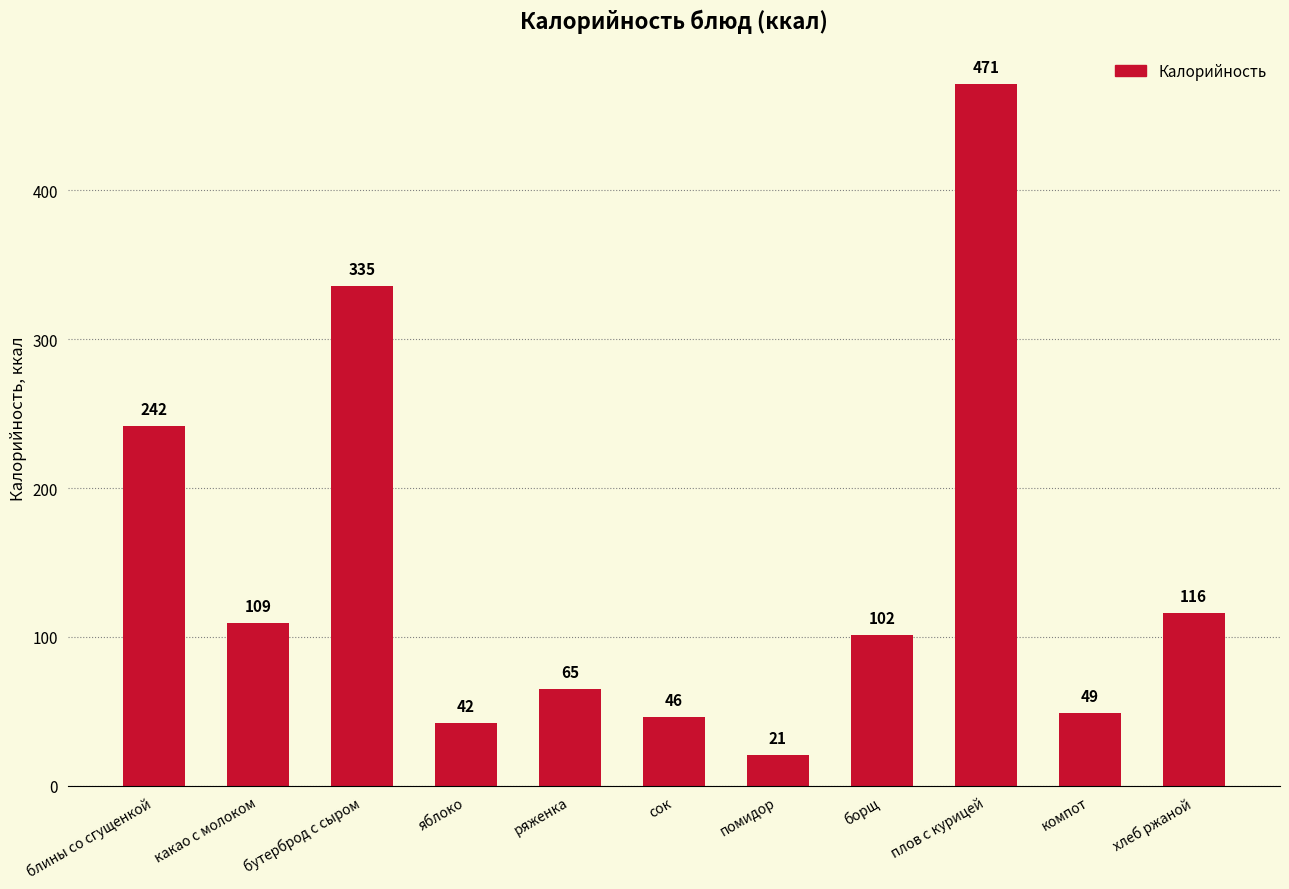

Is it true that the value at борщ is 101.6?

True